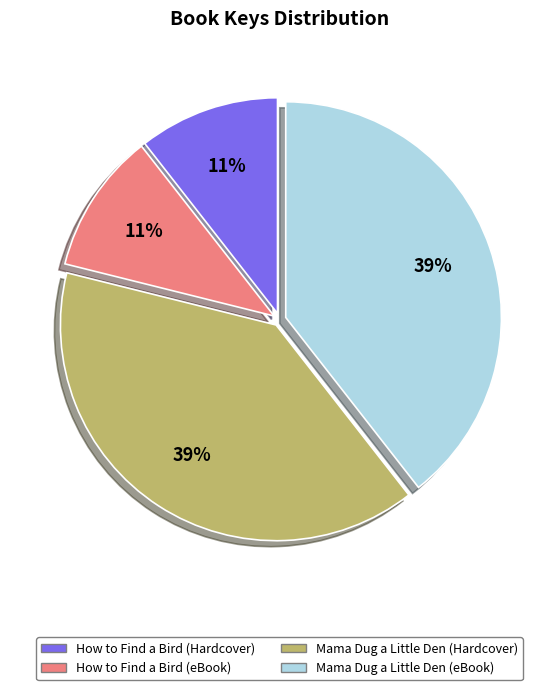

To the nearest percent, what portion does Mama Dug a Little Den (eBook) represent?

39%